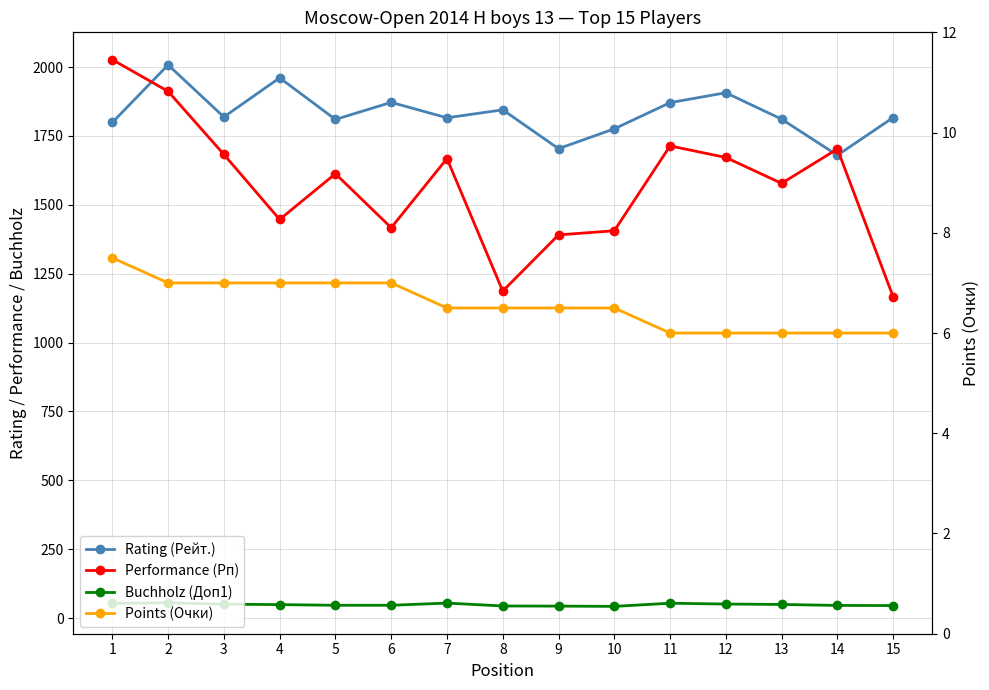

At which category does Rating (Рейт.) reach its first local valley?

3